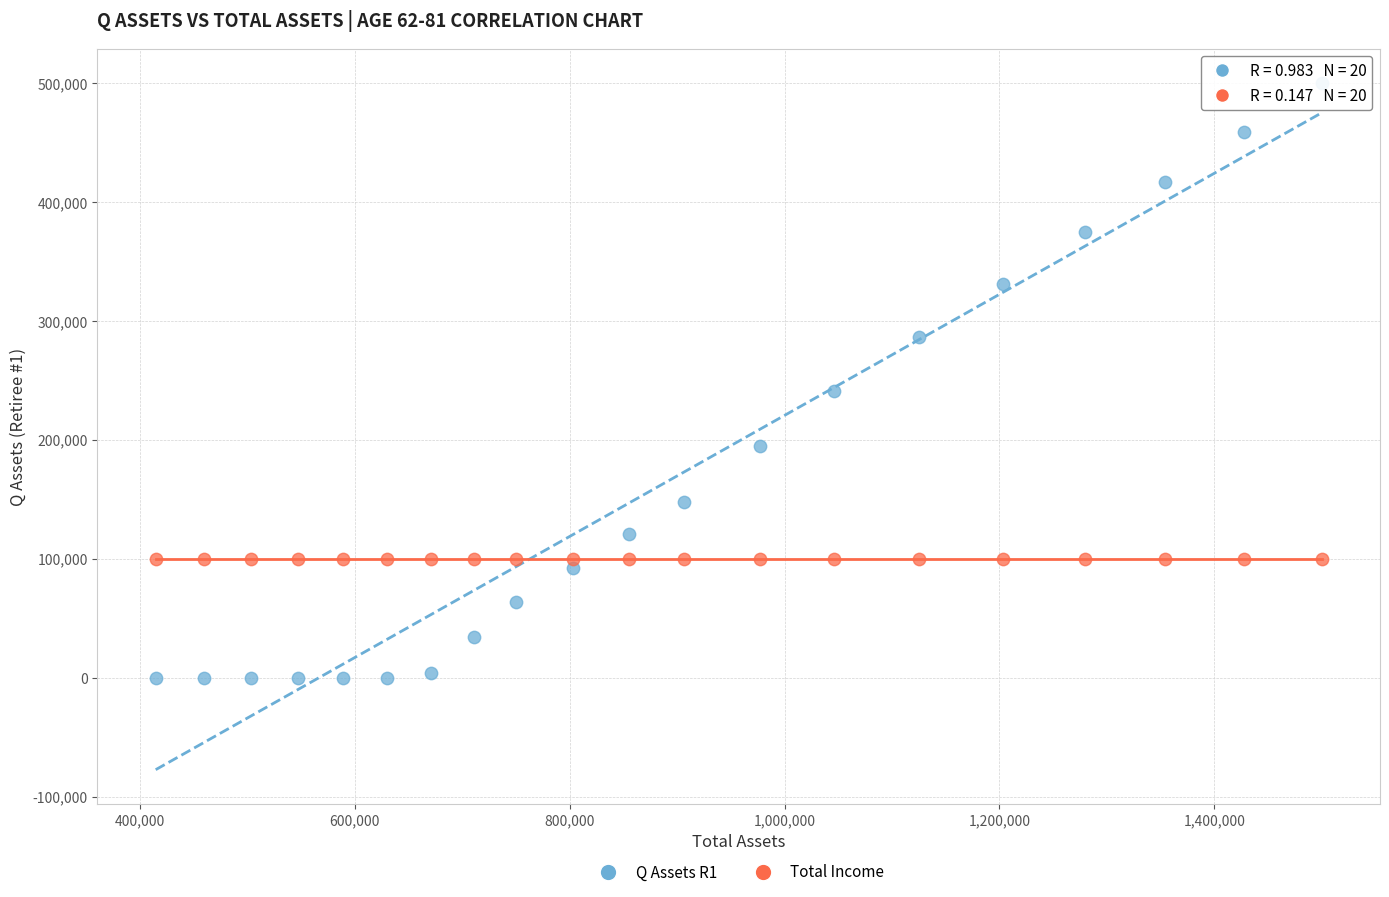

Which series reaches the maximum Y coordinate?

Q Assets R1